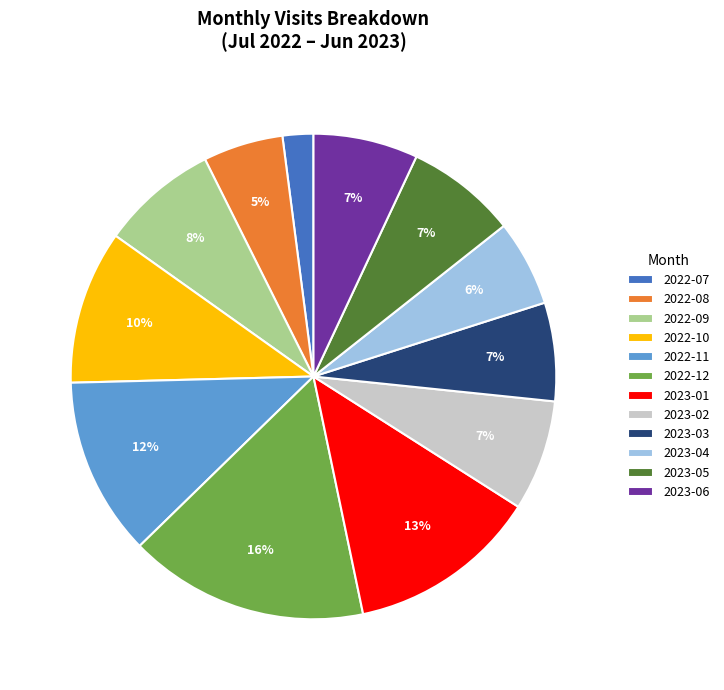

What percentage is the 2022-12 slice, to the nearest percent?

16%